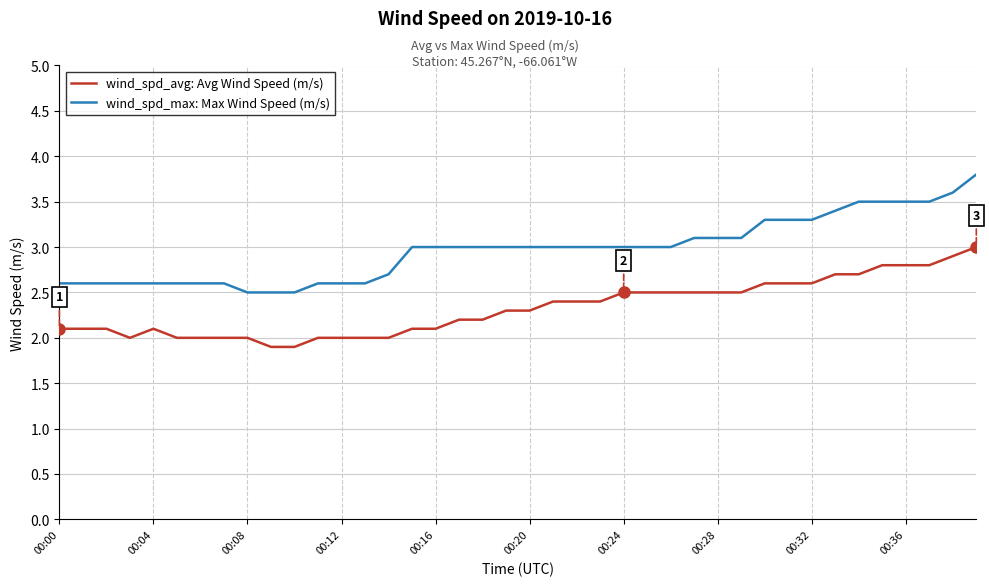

What is the maximum value shown in the chart?

3.8